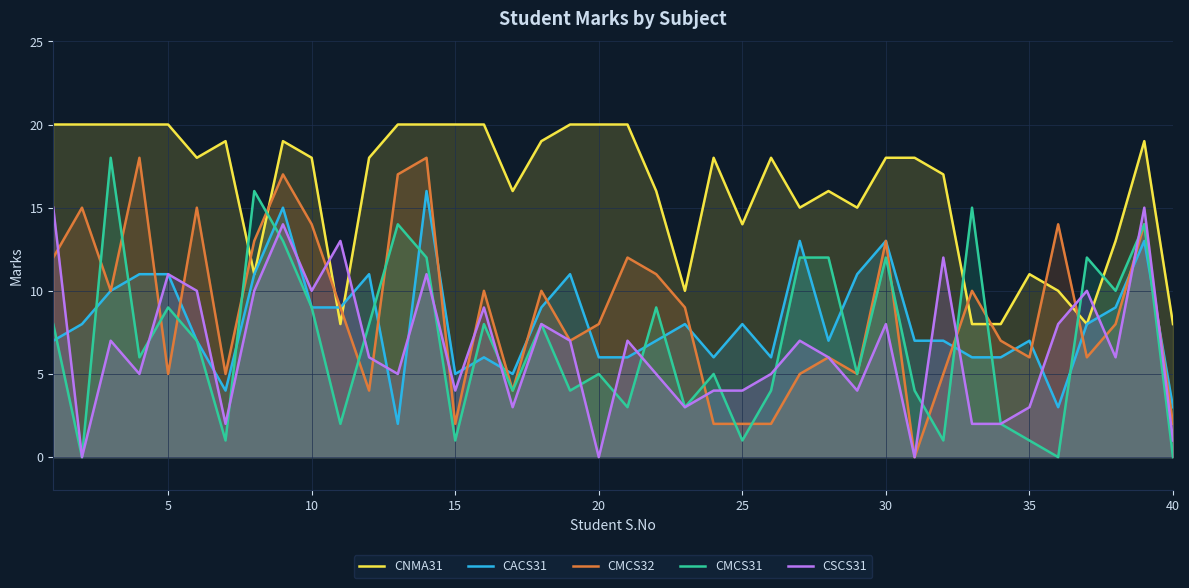

Is it true that CNMA31 equals 12 at 40?

False